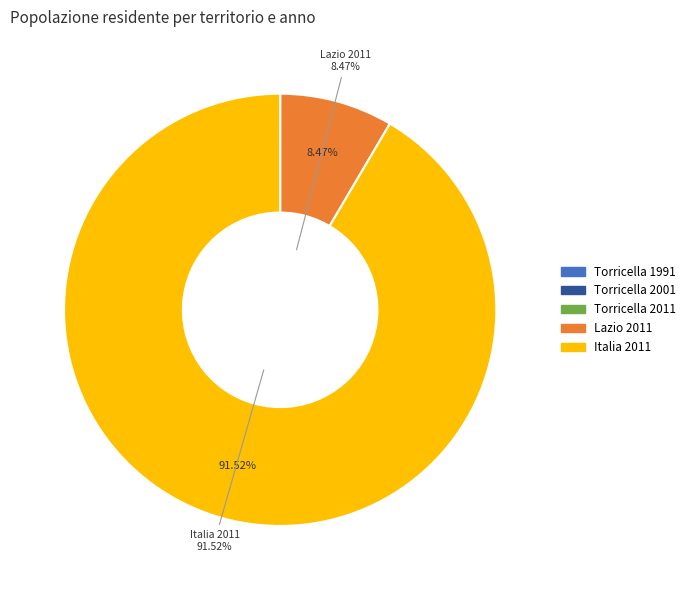

Is there any slice that represents more than half of the pie?

Yes